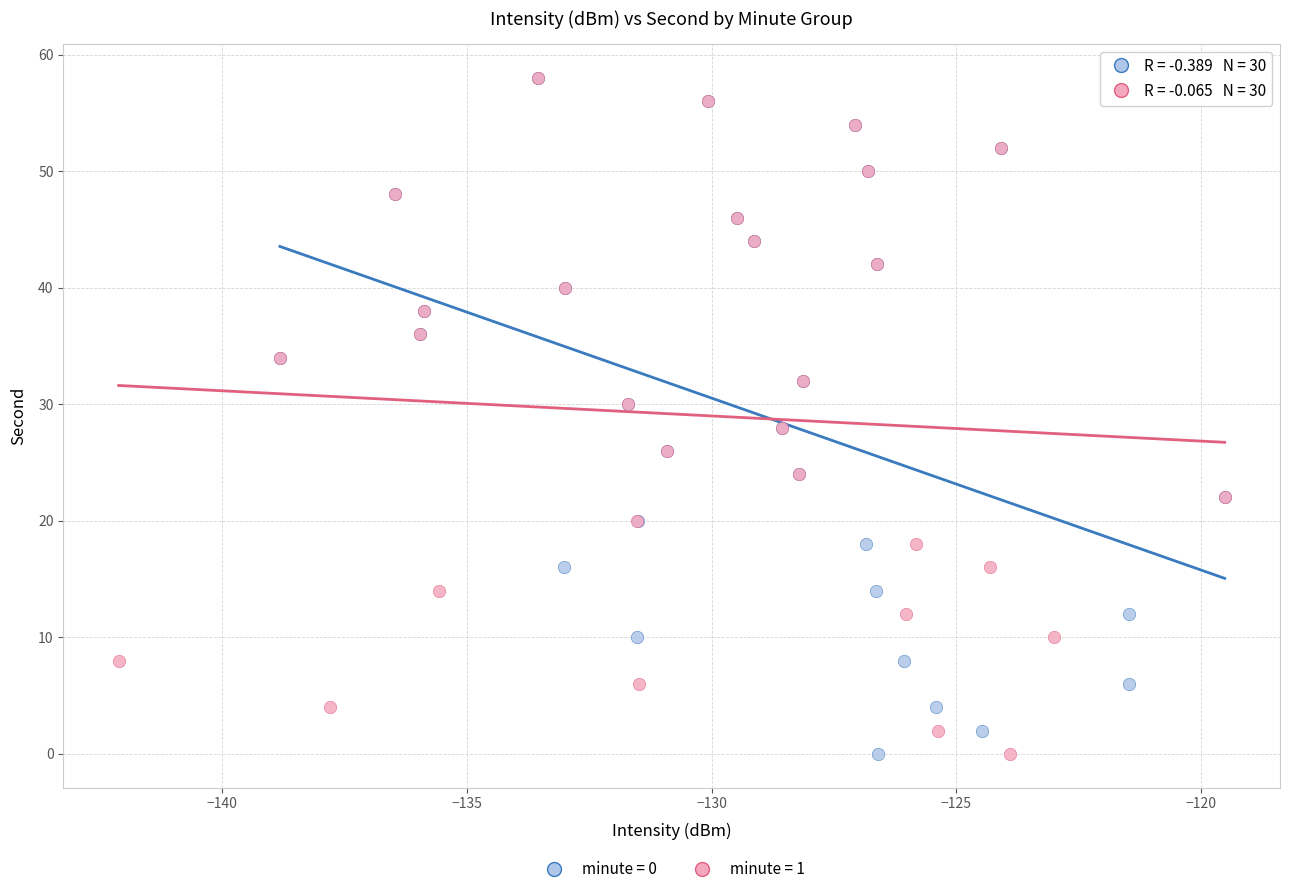

What are all the series names shown in the legend?

minute = 0, minute = 1